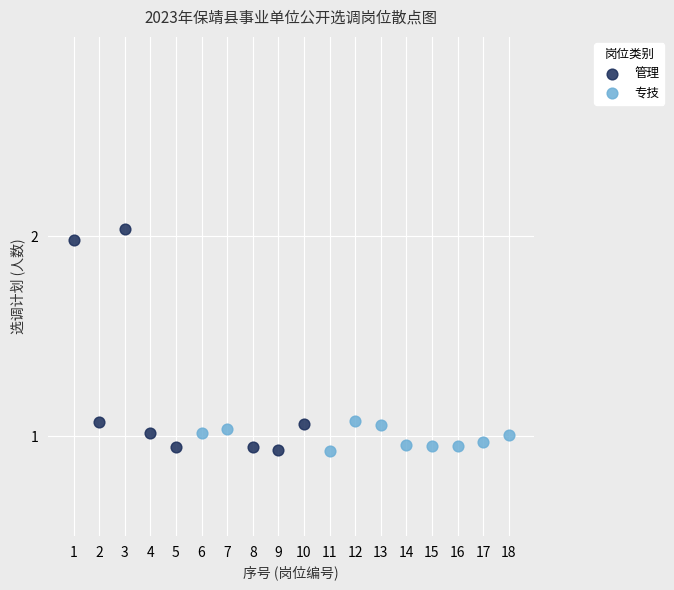

Which series contains the highest Y value?

管理